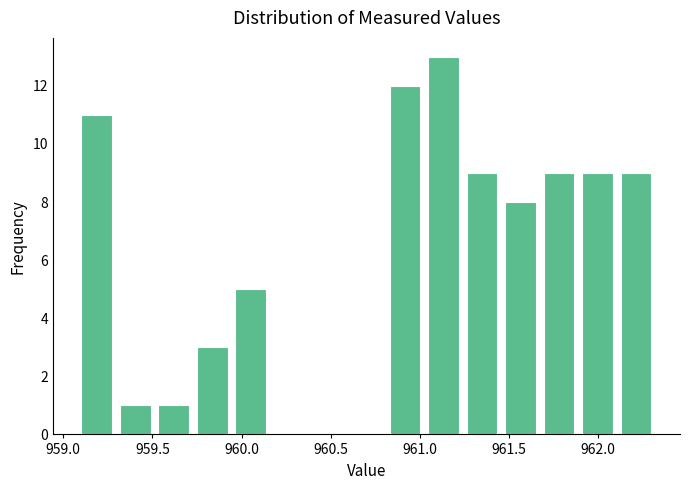

Reading left to right, transcribe this chart: for each bar, give the range it covers on the x-axis and its height. Neither the bar edges nor the heights are printed on the chart, so give them approximately, as read against the axes.

959.10 to 959.30: 11
959.30 to 959.50: 1
959.50 to 959.75: 1
959.75 to 959.95: 3
959.95 to 960.15: 5
960.15 to 960.40: 0
960.40 to 960.60: 0
960.60 to 960.80: 0
960.80 to 961.00: 12
961.00 to 961.25: 13
961.25 to 961.45: 9
961.45 to 961.65: 8
961.65 to 961.90: 9
961.90 to 962.10: 9
962.10 to 962.30: 9